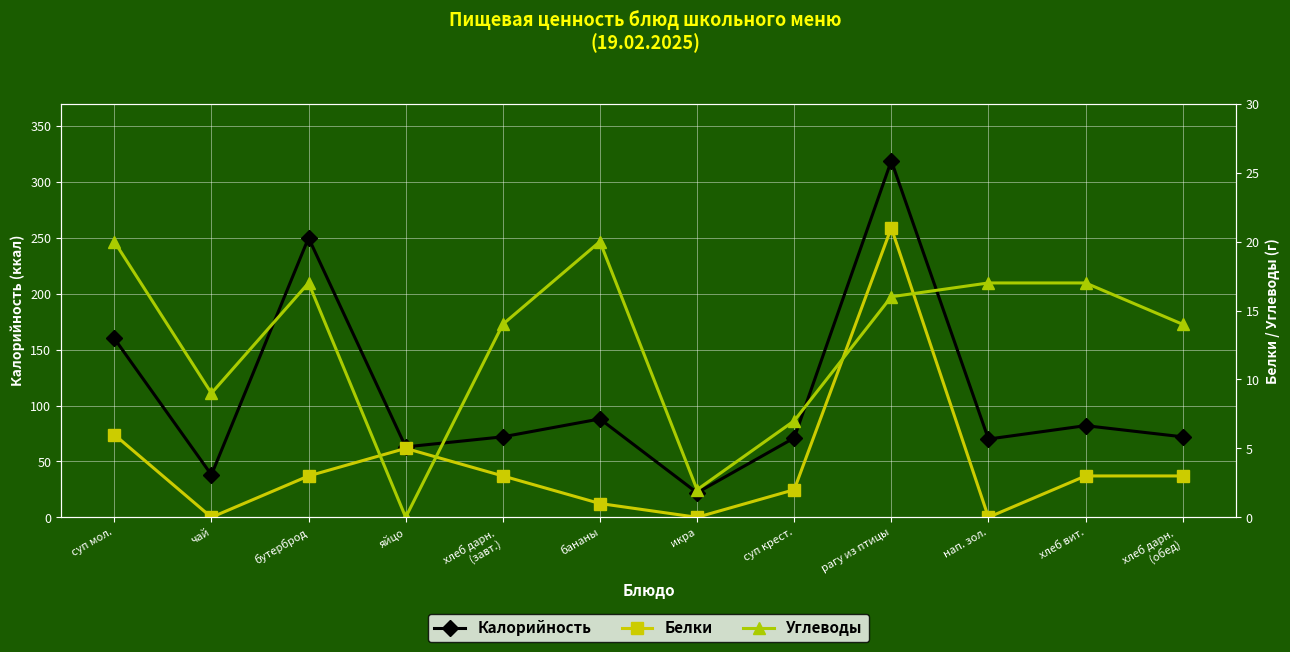

Rank the categories by Калорийность value from highest to lowest.

рагу из птицы, бутерброд, суп мол., бананы, хлеб вит., хлеб дарн.
(завт.), хлеб дарн.
(обед), суп крест., нап. зол., яйцо, чай, икра